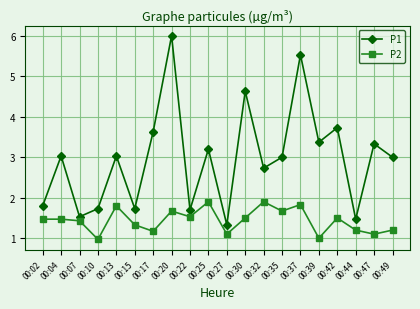

Count the number of categories in the chart.

20